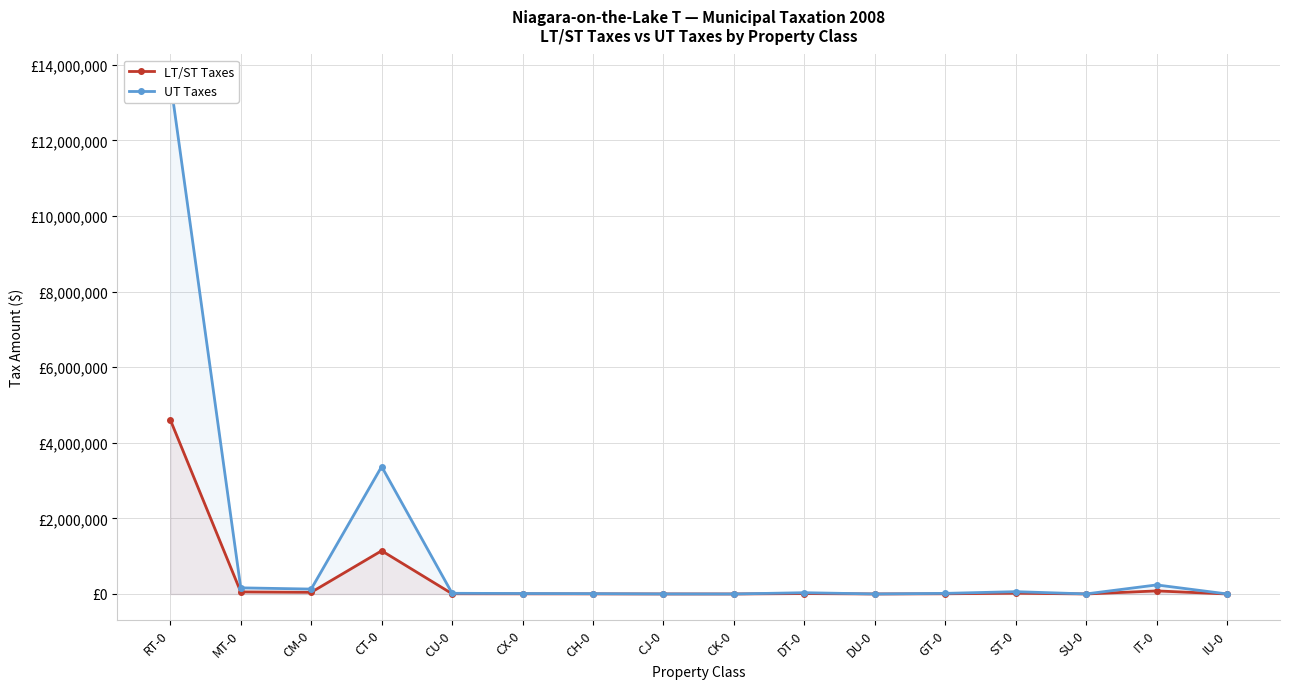

Where is the first local maximum for UT Taxes?

CT-0